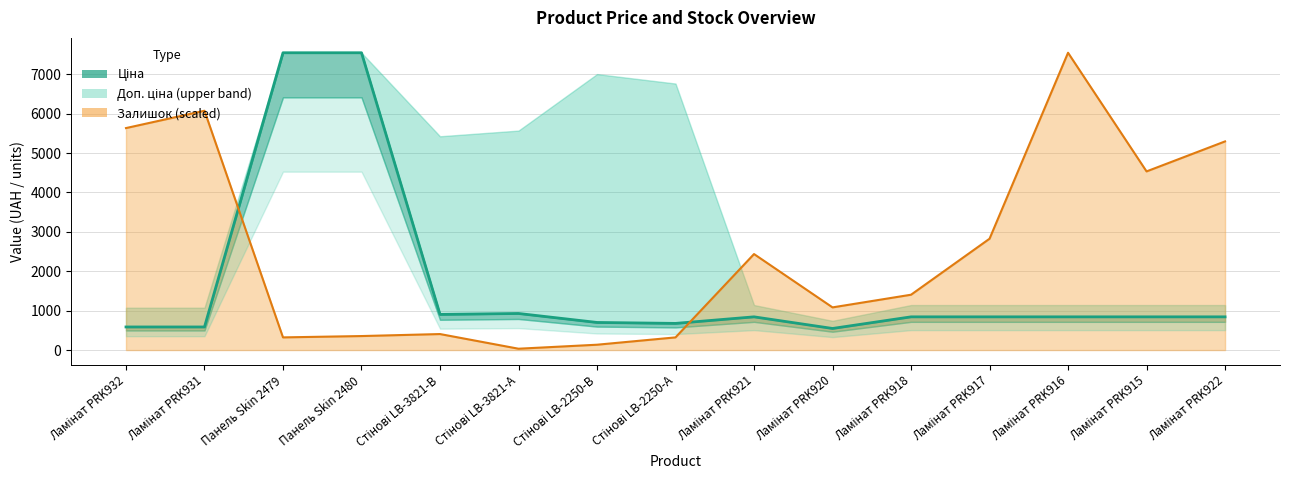

What is the greatest value displayed?

7545.9